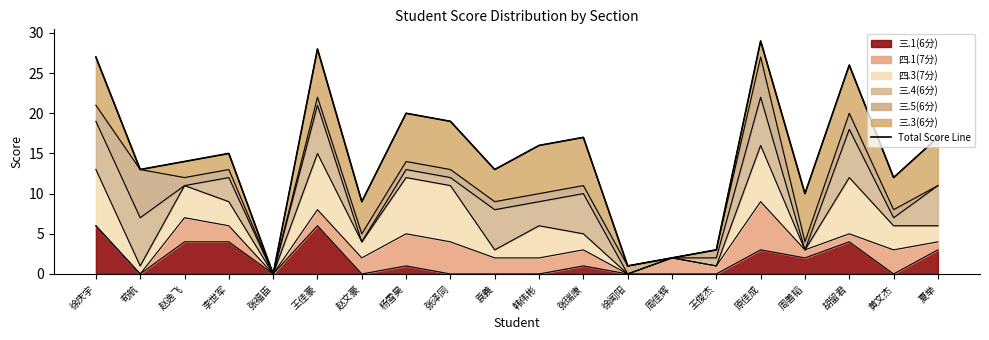

What is the ratio of the value at 杨雪昊 to the value at 周佳辉?

10.0